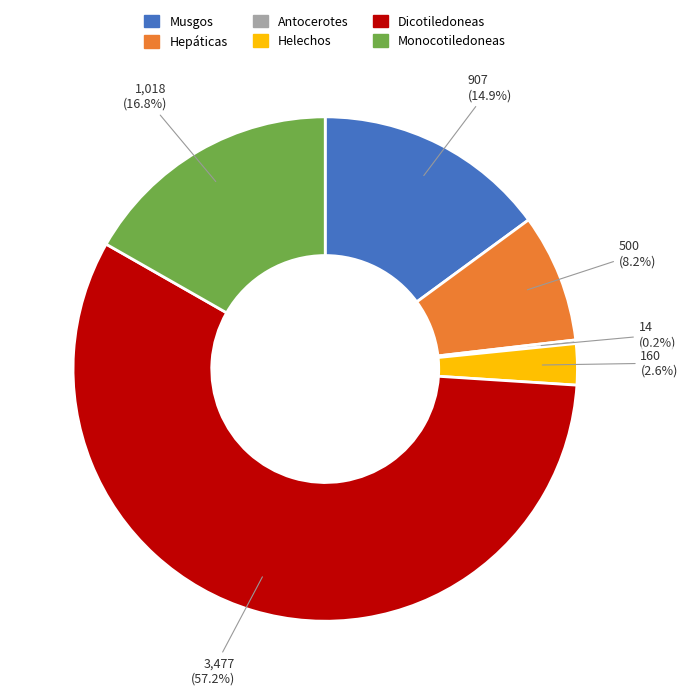

Combined, what portion of the pie is Hepáticas and Dicotiledoneas?

65.5%